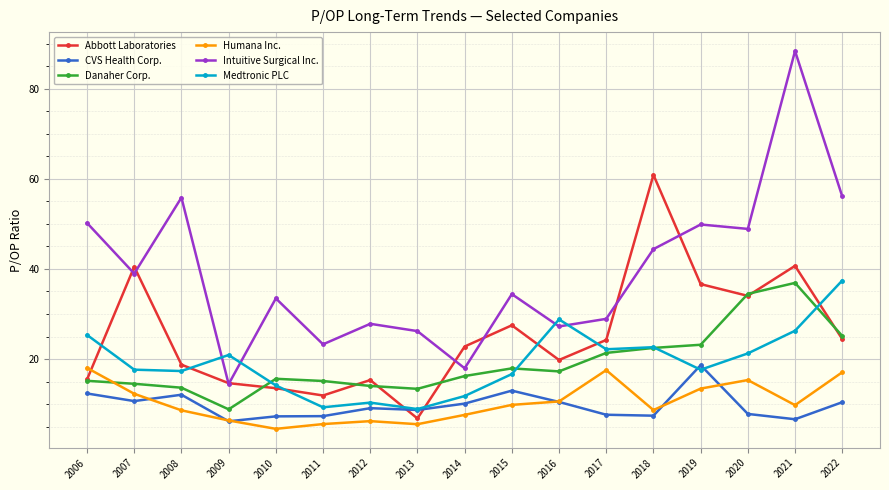

True or false: CVS Health Corp. has more than 2 interior local peaks.

True